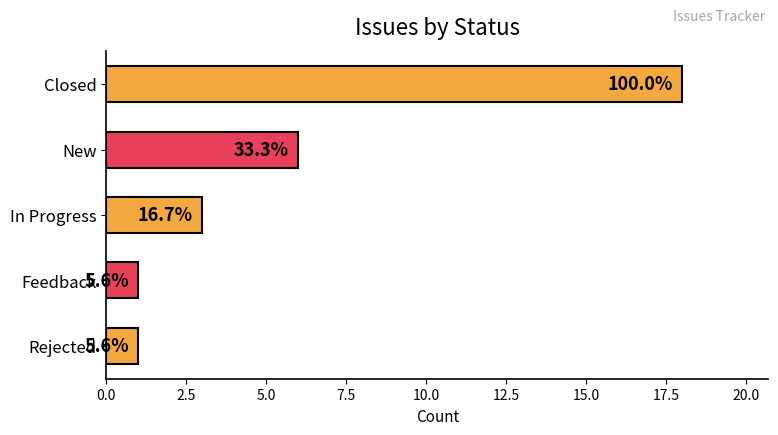

How many bars are there in total?

5